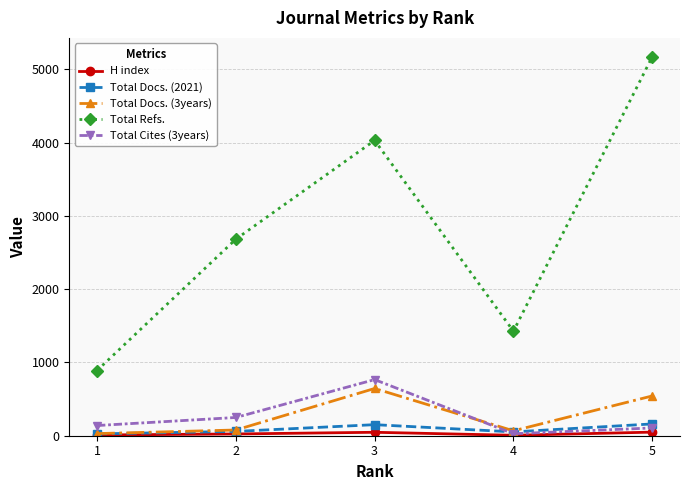

What is the difference between the second highest and minimum values in the Total Docs. (2021) series?

126